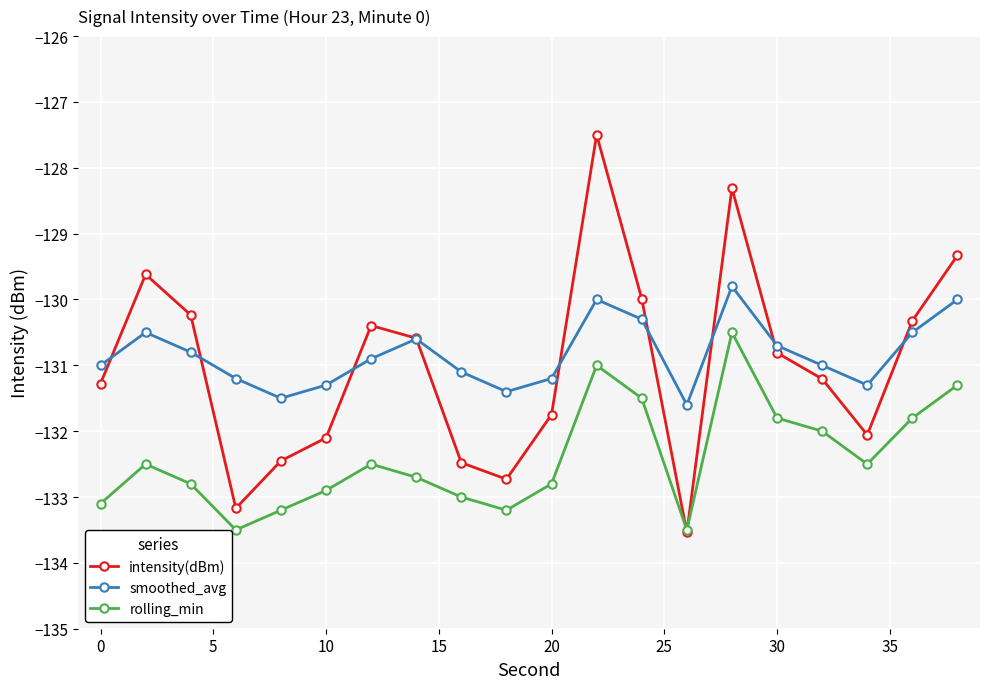

Count the number of categories in the chart.

20